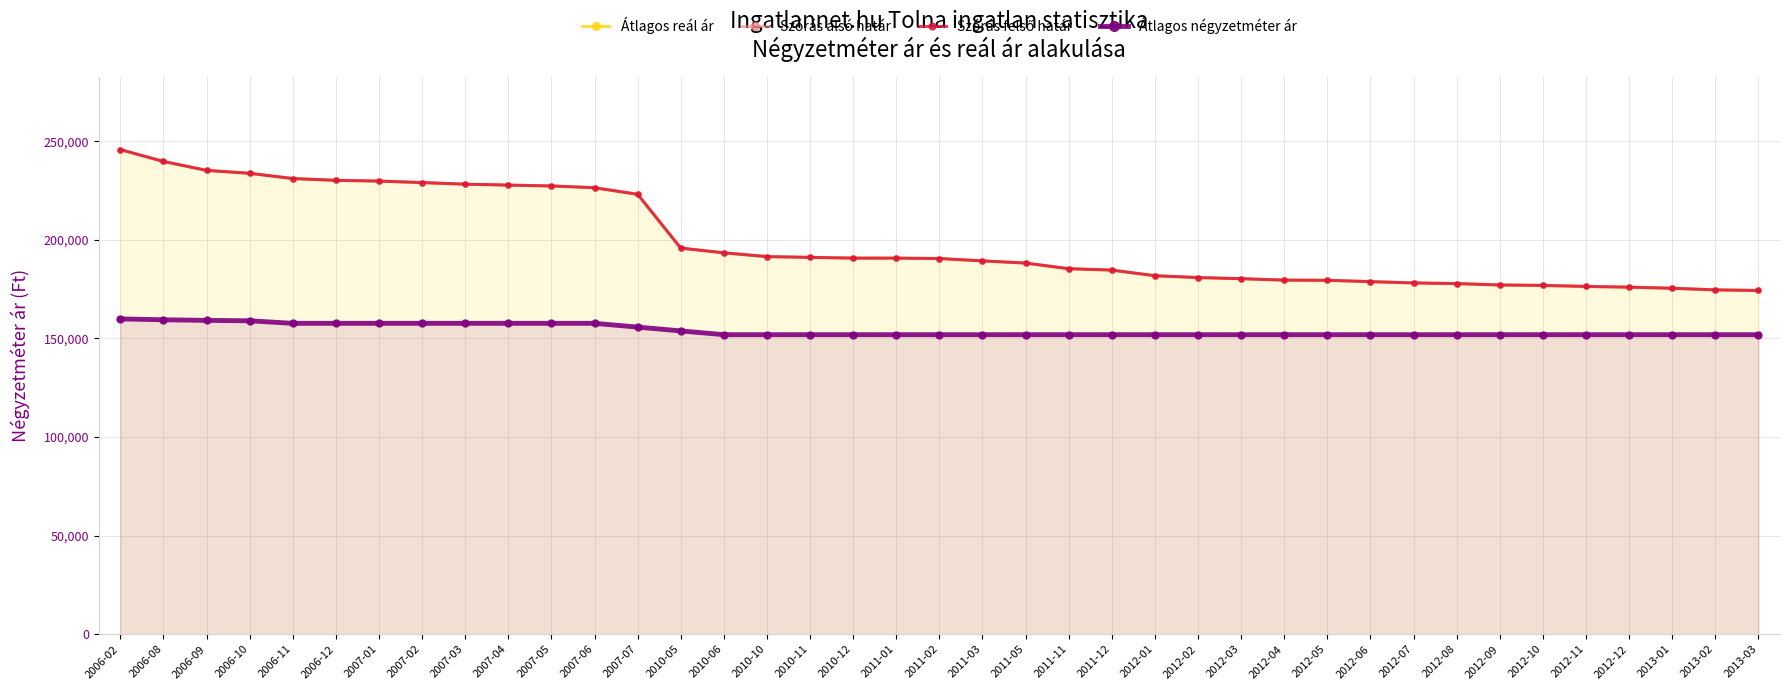

At which label does Szórás felső határ first exceed 190550?

2006-02